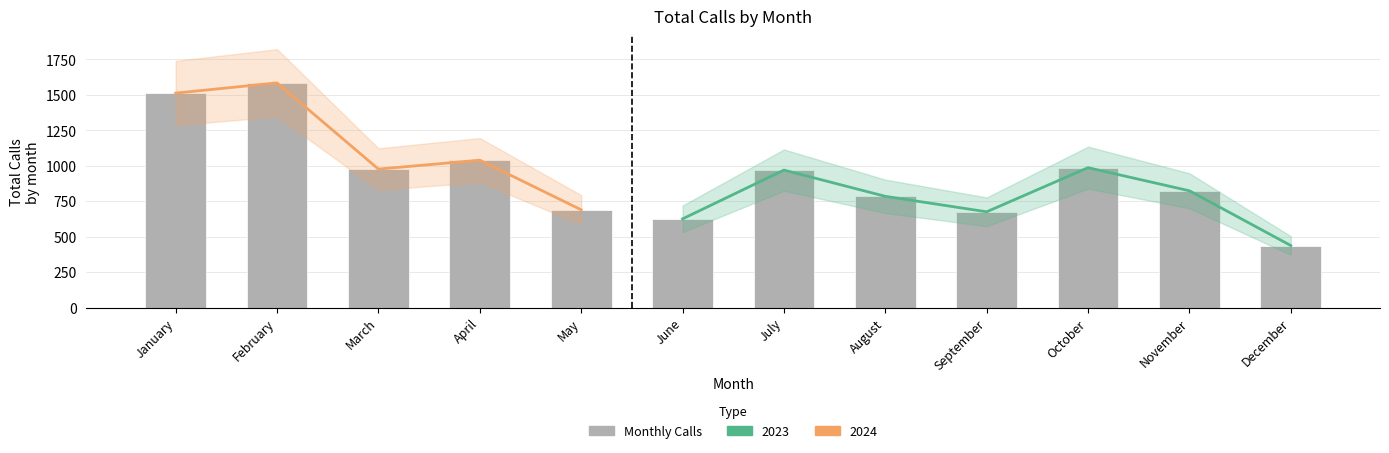

How many data points are above 970?

5